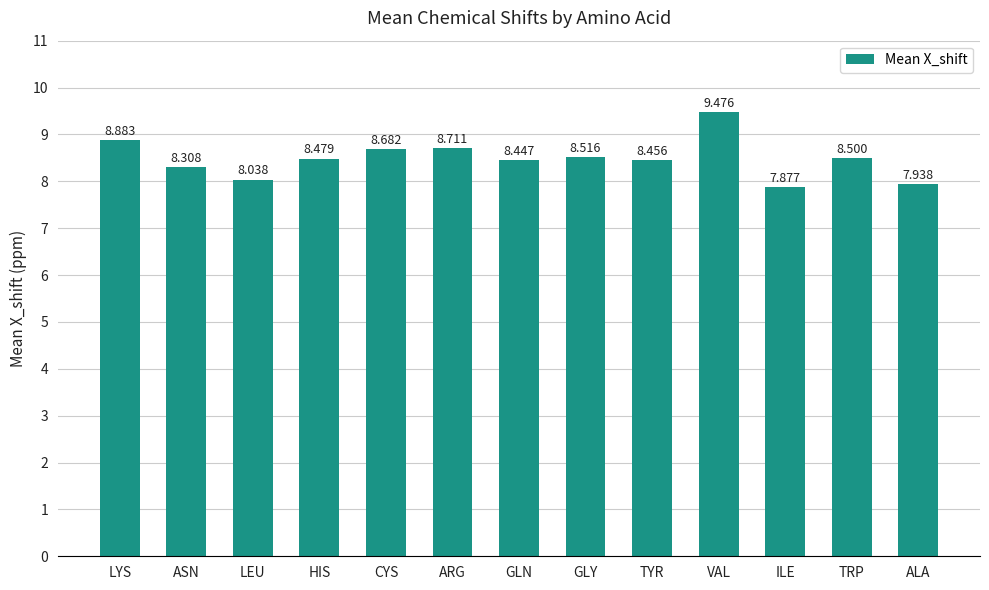

Is it true that the value at LEU is 3.9?

False